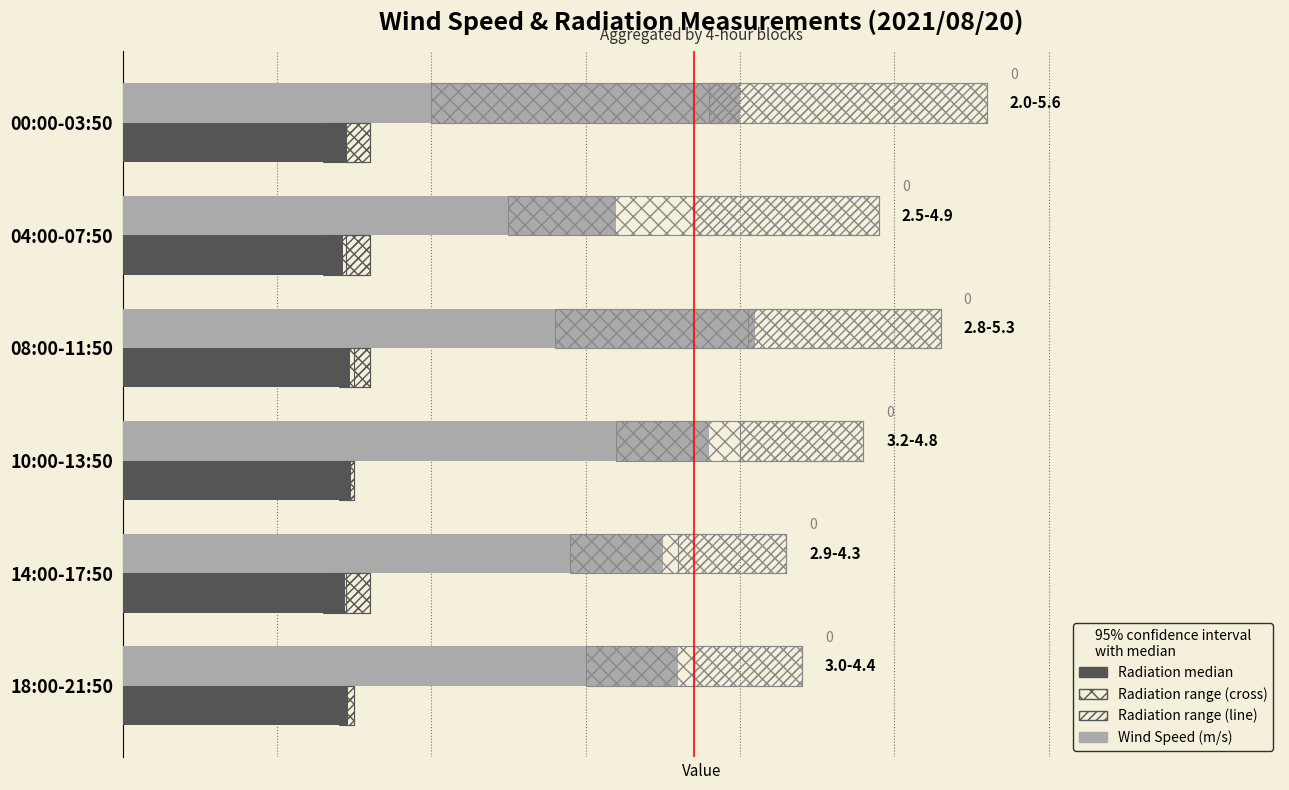

Does the chart contain any negative values?

No